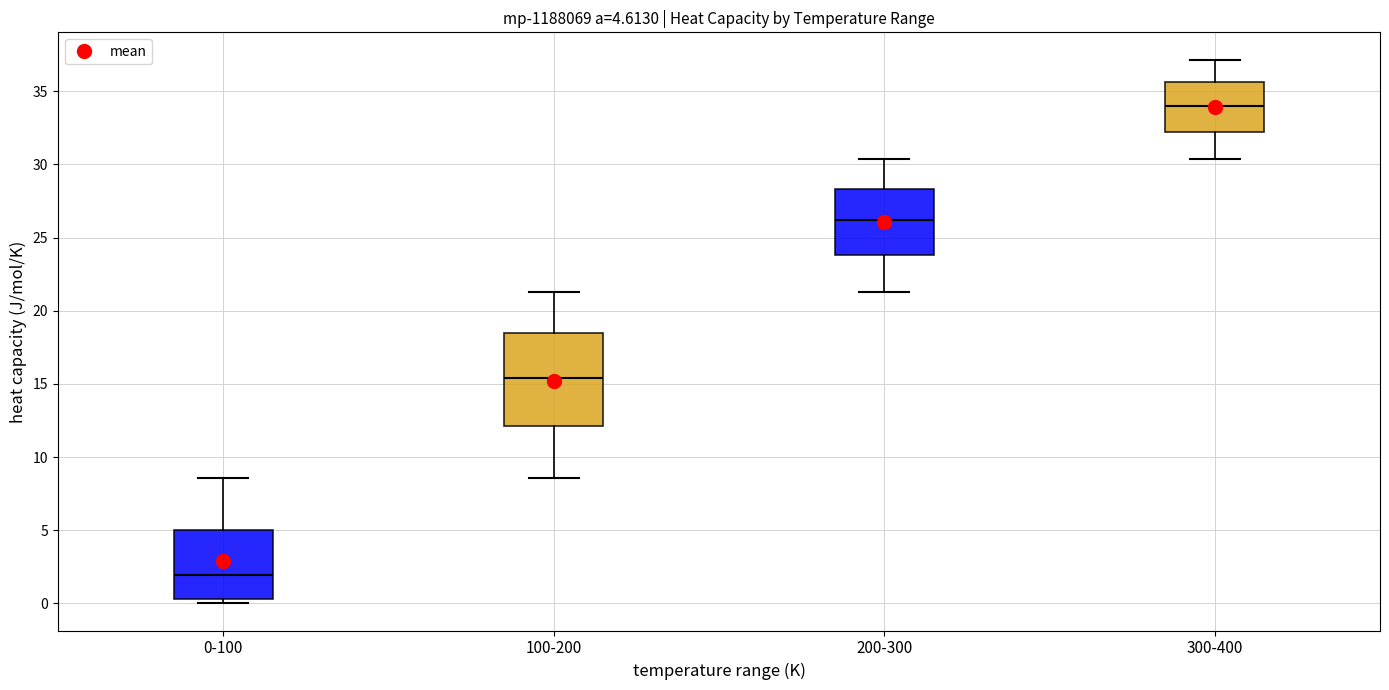

Which box's median line is the lowest?

0-100